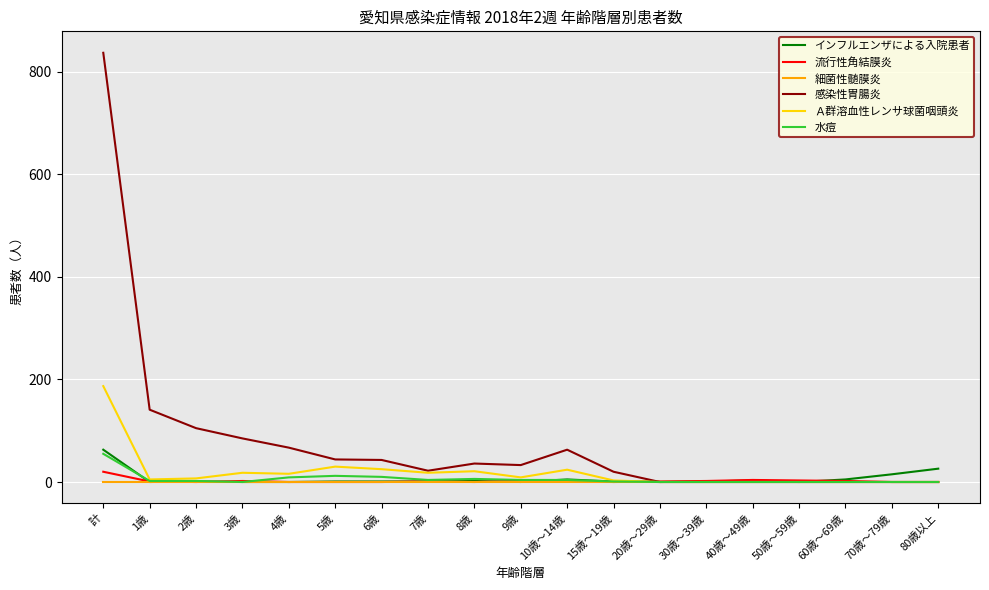

At which category is the sum across all series the highest?

計